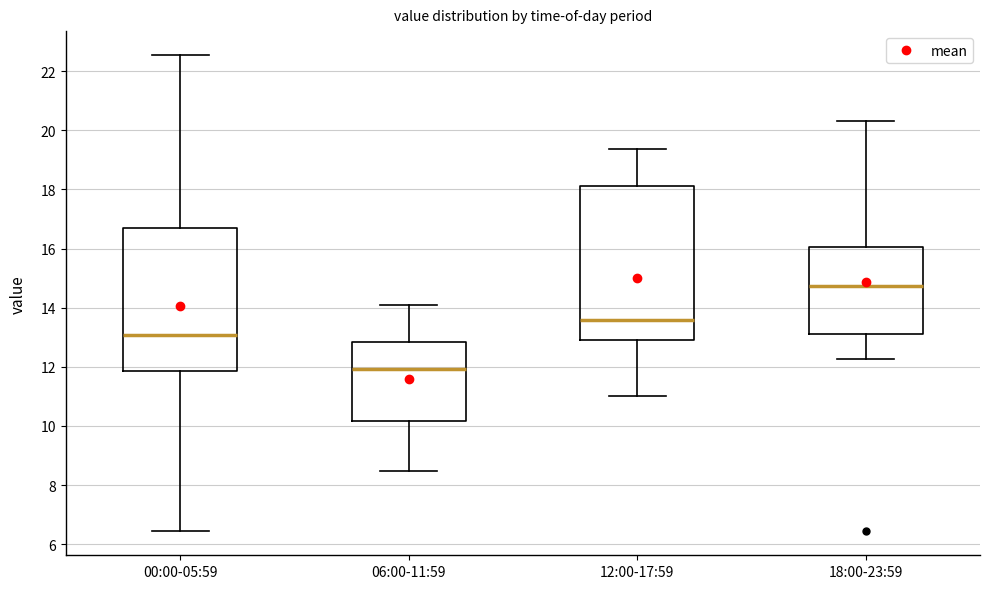

Which box has the highest median line?

18:00-23:59